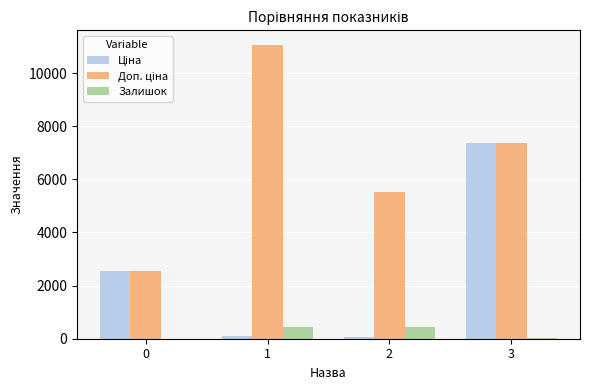

At which category is the sum across all series the highest?

3